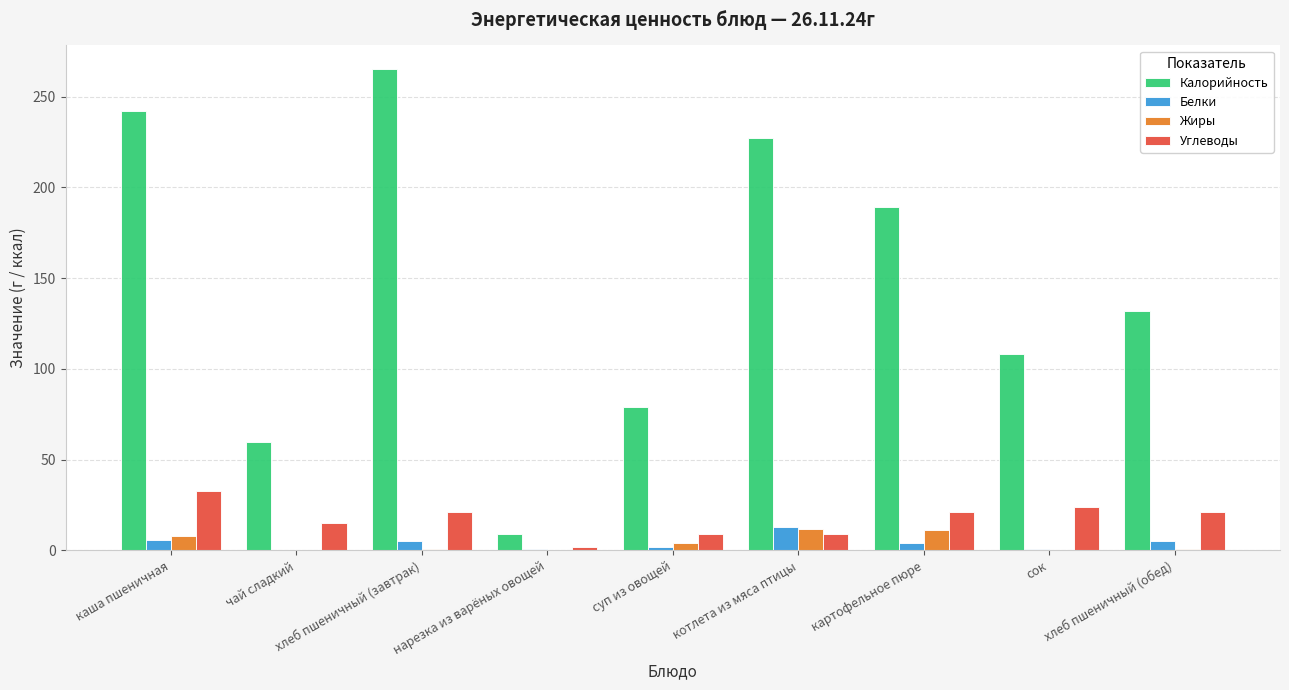

Is it true that Углеводы equals 6 at чай сладкий?

False